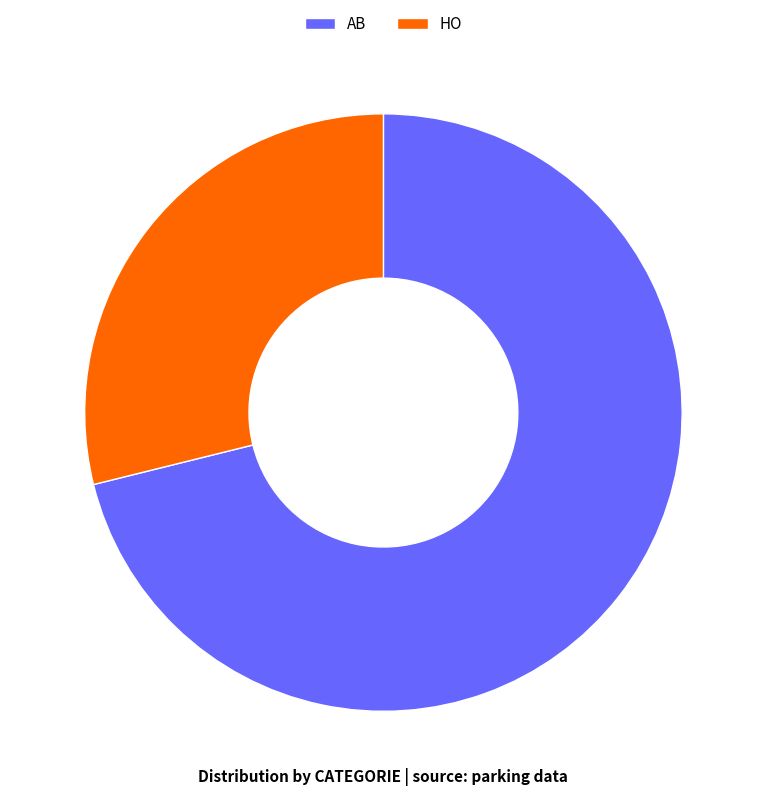

Combined, do HO and AB account for over 50%?

Yes